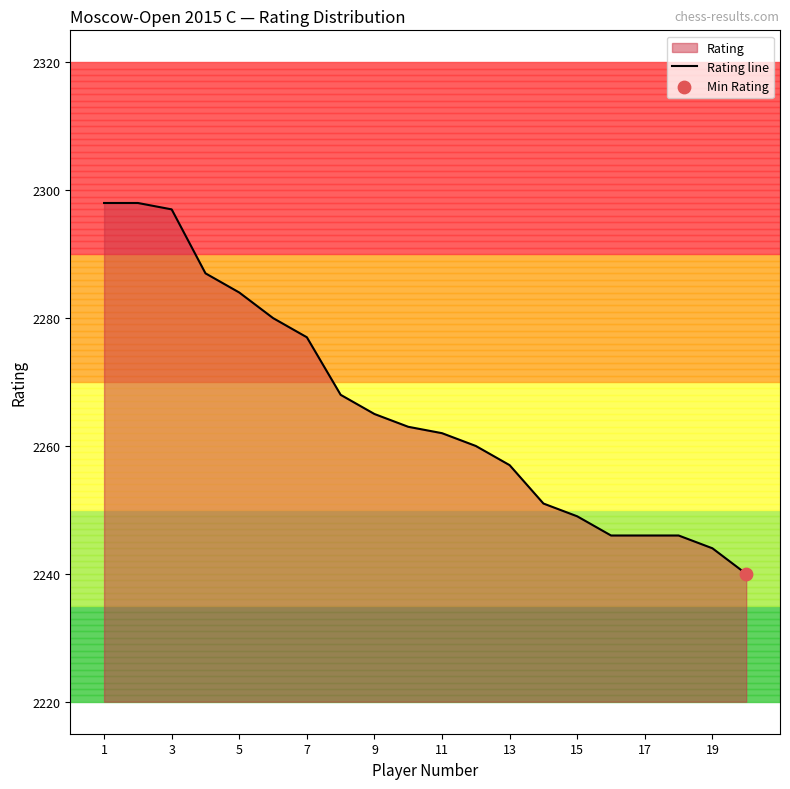

What is the change in value from 13 to 15?

-8